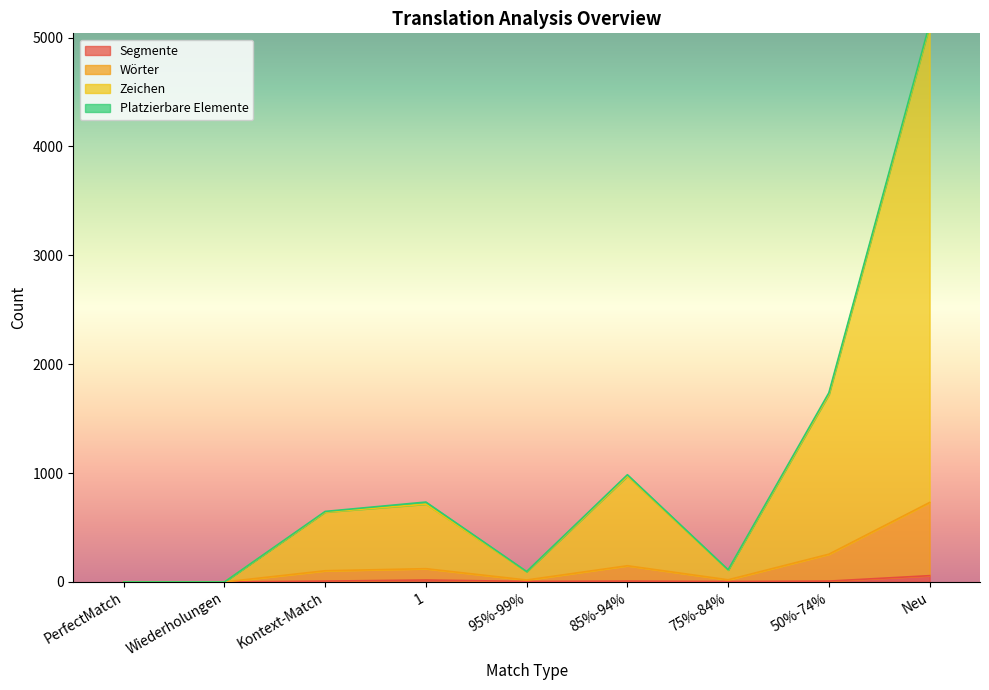

True or false: Segmente and Wörter intersect in this chart.

False